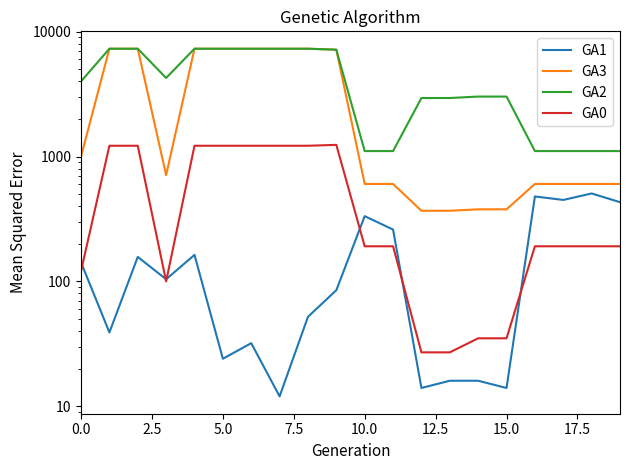

Does the chart have visible grid lines?

No